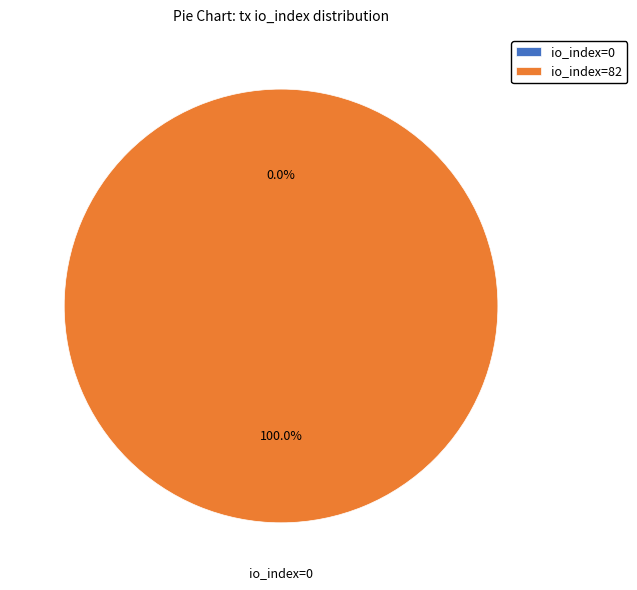

What percentage is NOT represented by io_index=0?

100.0%